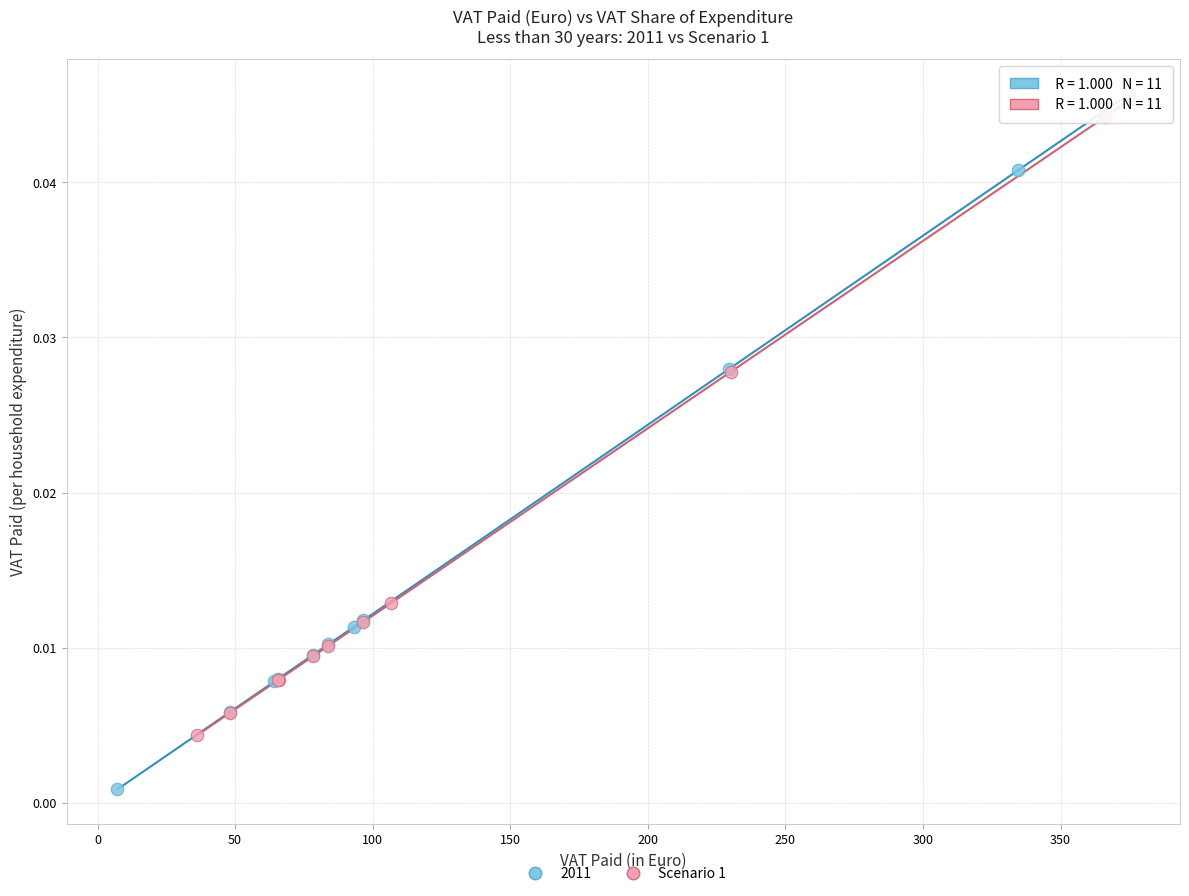

Which series reaches the minimum Y coordinate?

2011